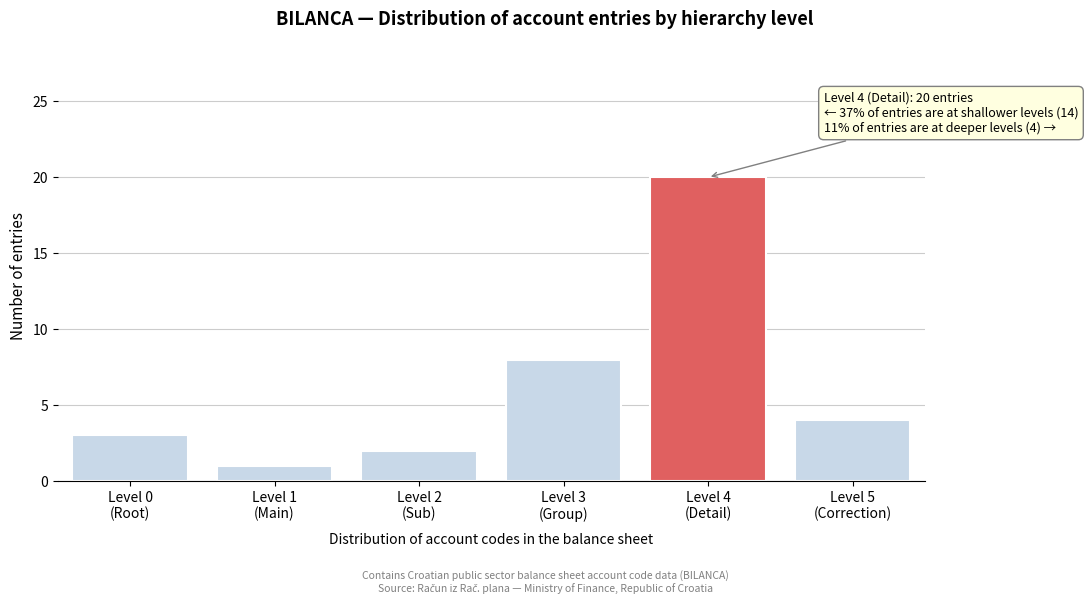

Reading left to right, what are all the values shown in this chart?

3	1	2	8	20	4